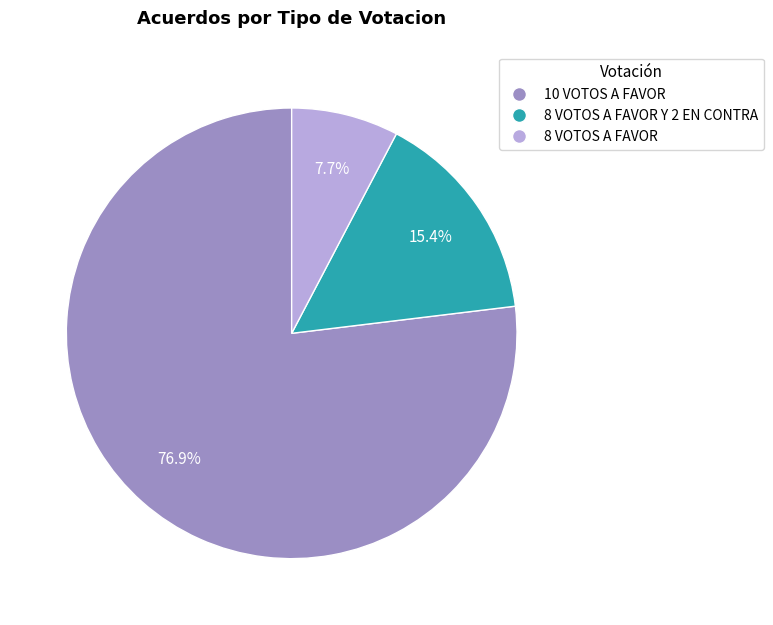

Between 8 VOTOS A FAVOR and 8 VOTOS A FAVOR Y 2 EN CONTRA, which is larger?

8 VOTOS A FAVOR Y 2 EN CONTRA